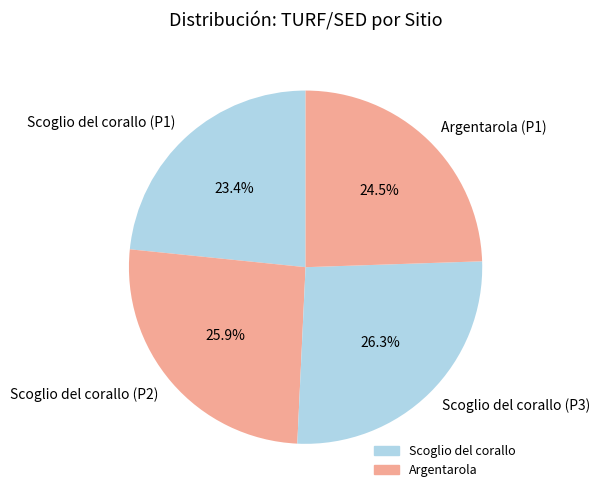

To the nearest percent, what is the average slice percentage?

25%